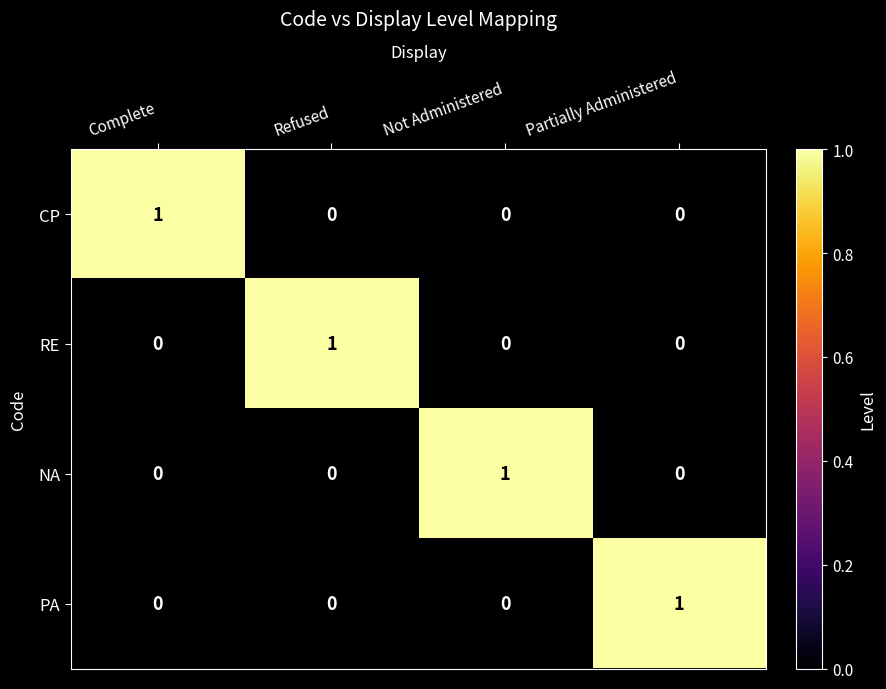

Reading right to left, list all the values displayed in this chart.

CP: Partially Administered=0	Not Administered=0	Refused=0	Complete=1
RE: Partially Administered=0	Not Administered=0	Refused=1	Complete=0
NA: Partially Administered=0	Not Administered=1	Refused=0	Complete=0
PA: Partially Administered=1	Not Administered=0	Refused=0	Complete=0